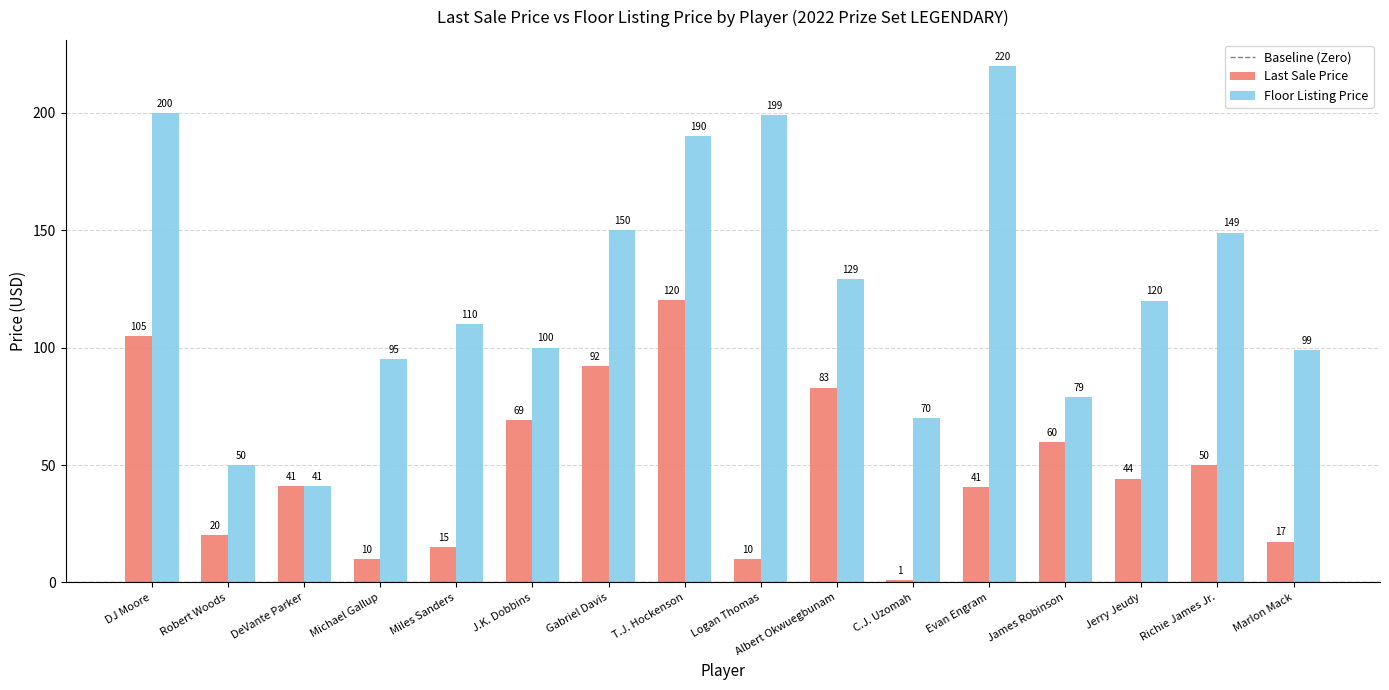

The value of Floor Listing Price at T.J. Hockenson is 290.7. True or false?

False